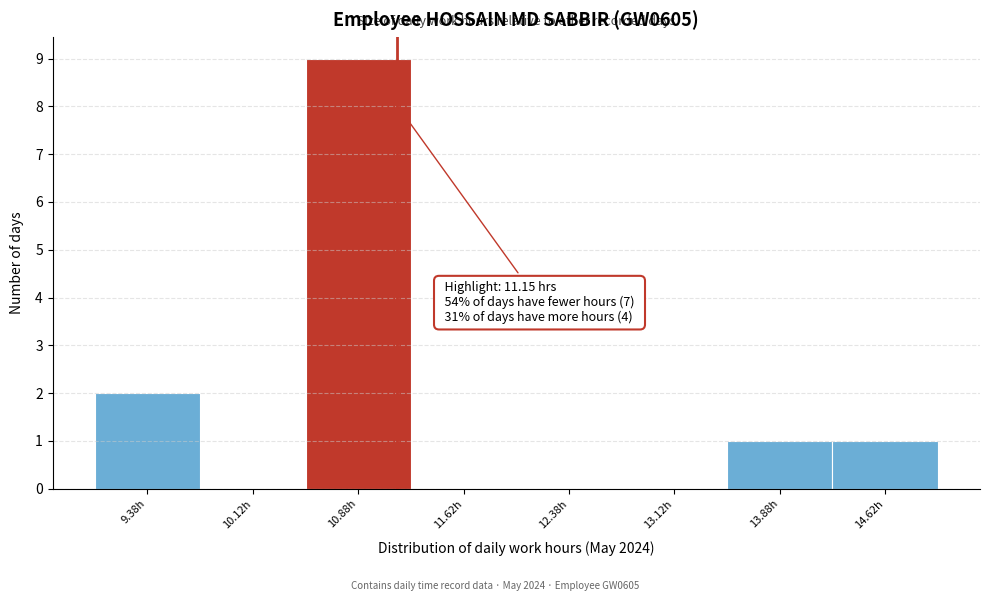

Over which range of the x-axis is the bar tallest?

10.50 to 11.25